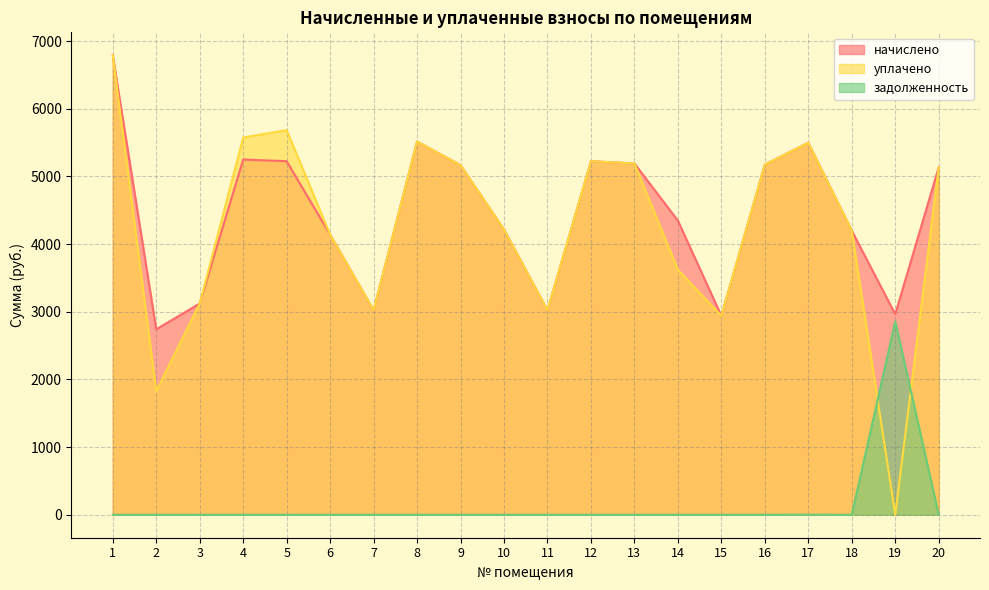

At 13, list the series in order from smallest to largest.

задолженность, начислено, уплачено